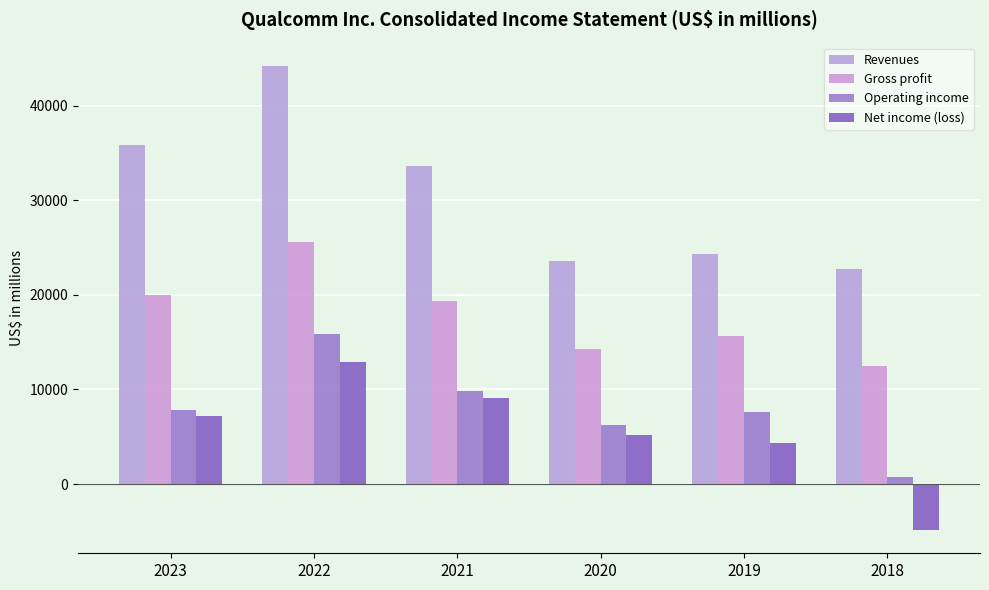

Reading right to left, transcribe all the data shown in this chart.

Revenues: 22732	24273	23531	33566	44200	35820
Gross profit: 12488	15674	14276	19304	25565	19951
Operating income: 742	7667	6255	9789	15860	7788
Net income (loss): -4864	4386	5198	9043	12936	7232